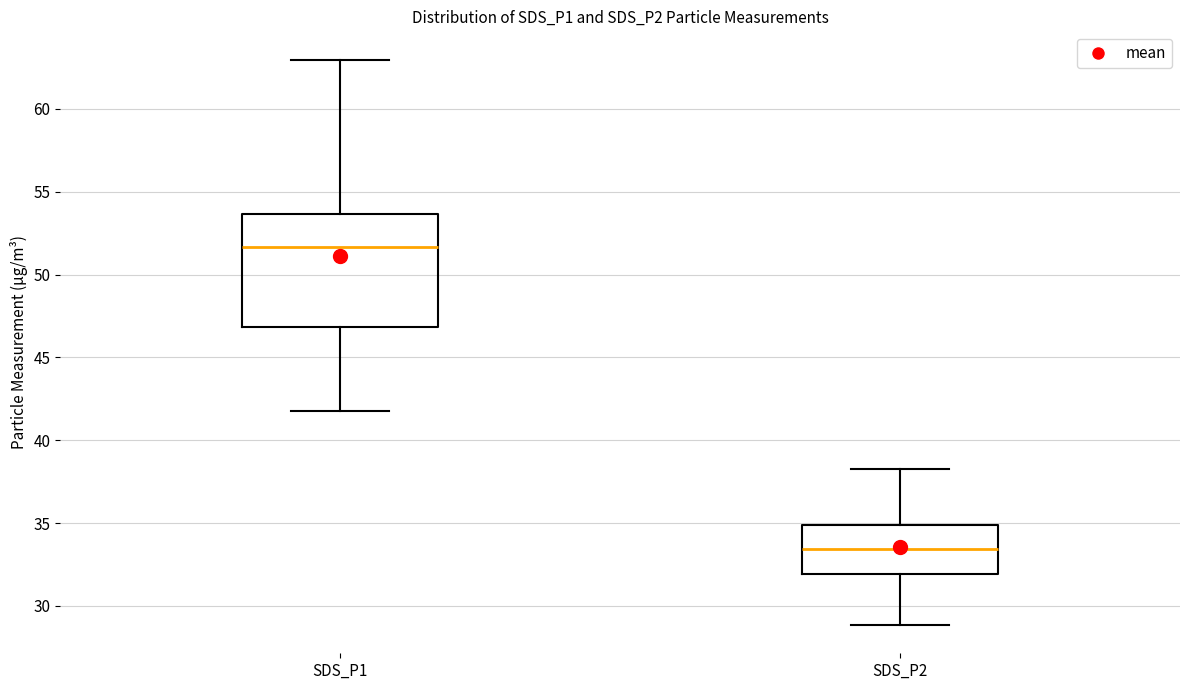

Where does the median line of the box for SDS_P2 sit on the y-axis? The values are not printed on the chart, so give them approximately, as read against the axis.

33.5